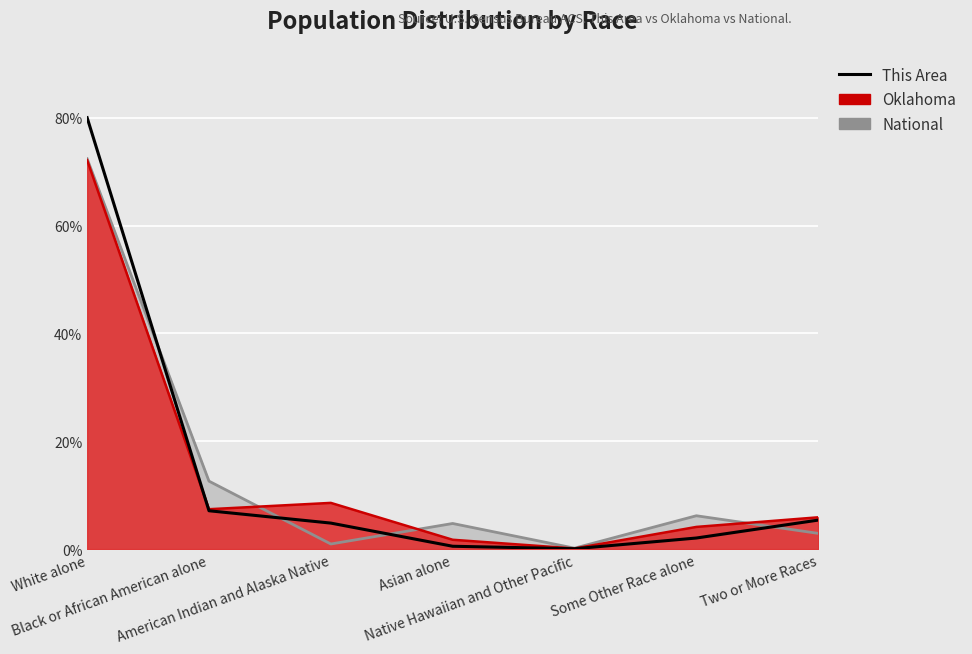

Which label corresponds to the smallest value in the chart?

Native Hawaiian and Other Pacific